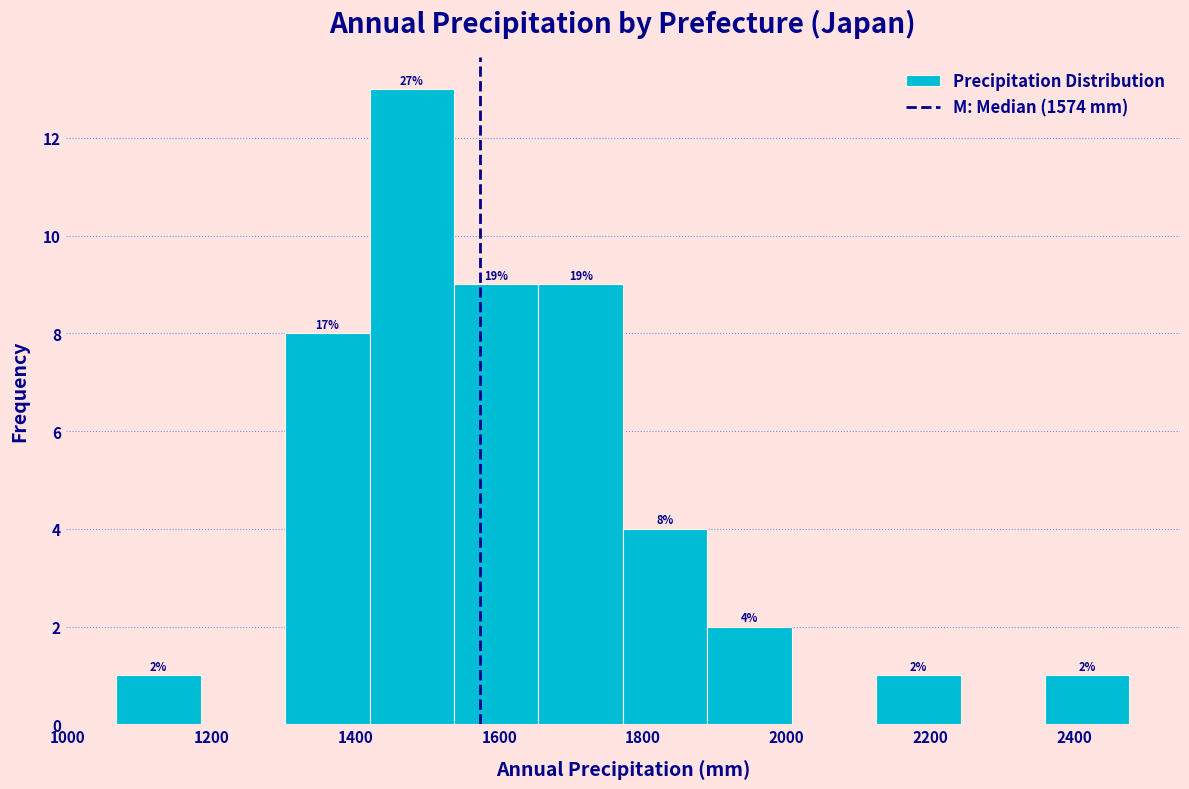

Which range on the x-axis has the tallest bar?

1420 to 1540